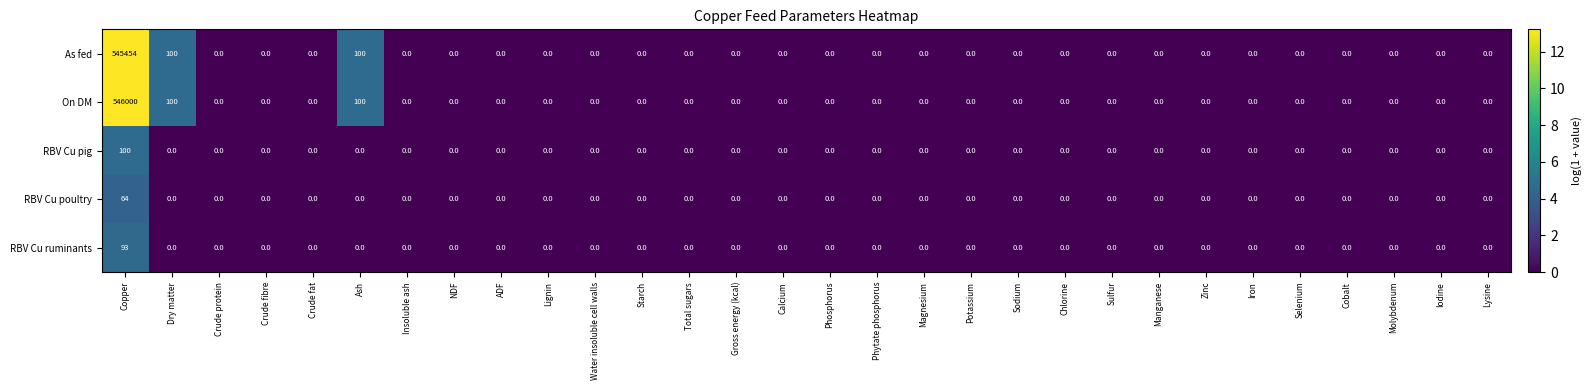

How many values in RBV Cu pig are above zero?

1